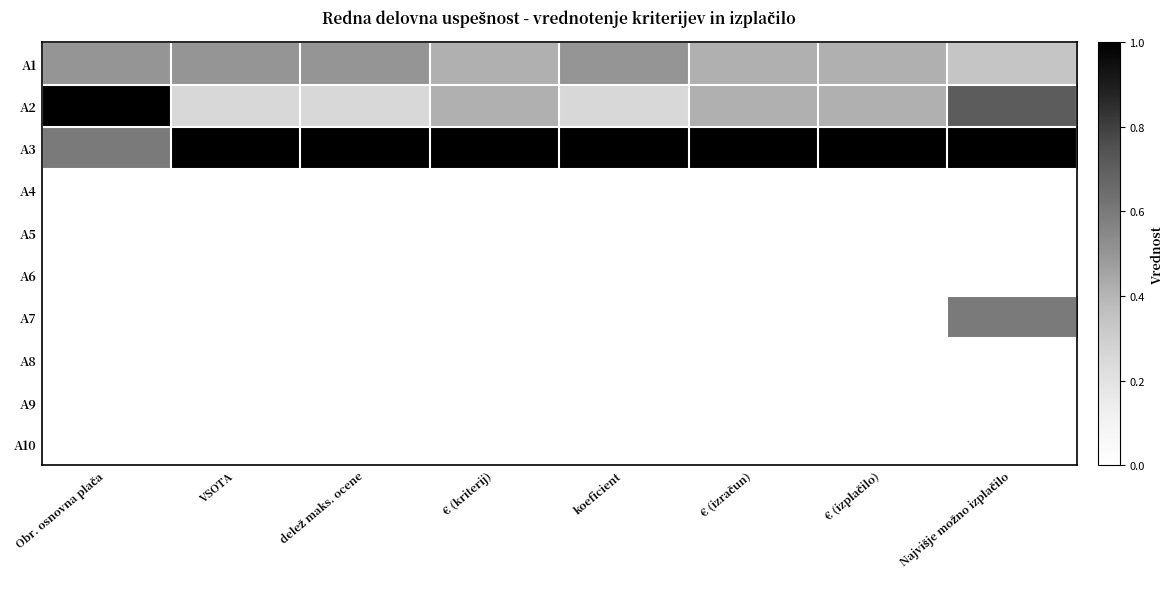

Rank the series at koeficient from lowest to highest value.

A4, A5, A6, A7, A8, A9, A10, A2, A1, A3